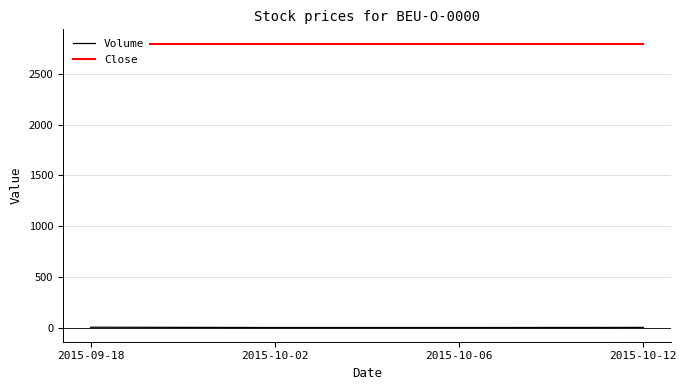

True or false: Volume and Close cross at least once.

False